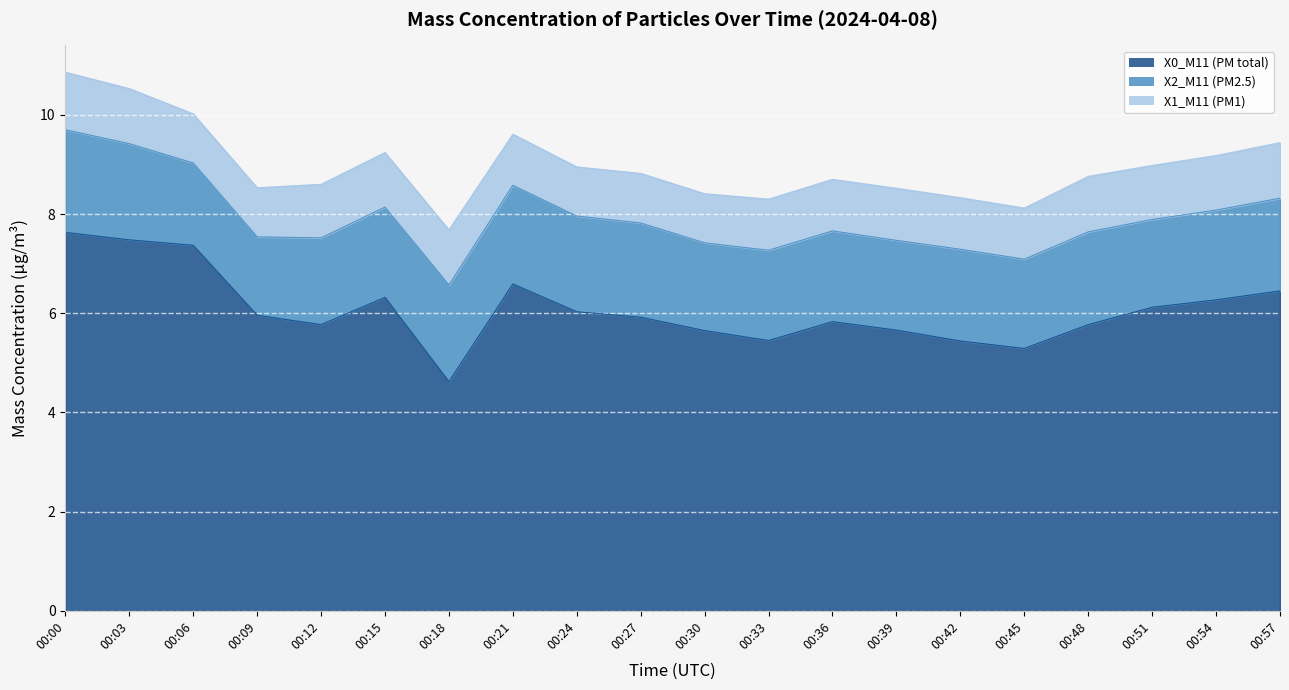

Between 00:30 and 00:51, which series saw the biggest shift?

X0_M11 (PM total)